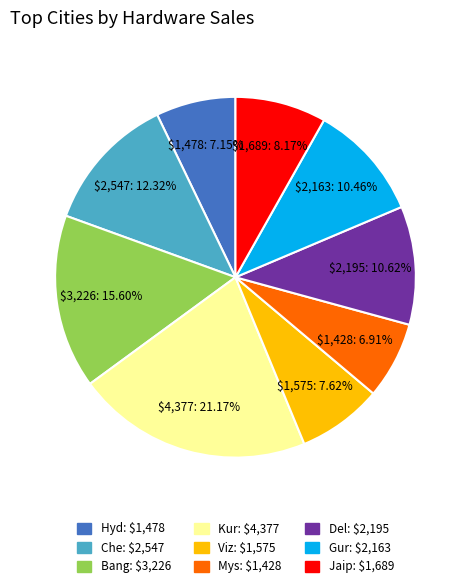

Which slice is the largest?

Kur